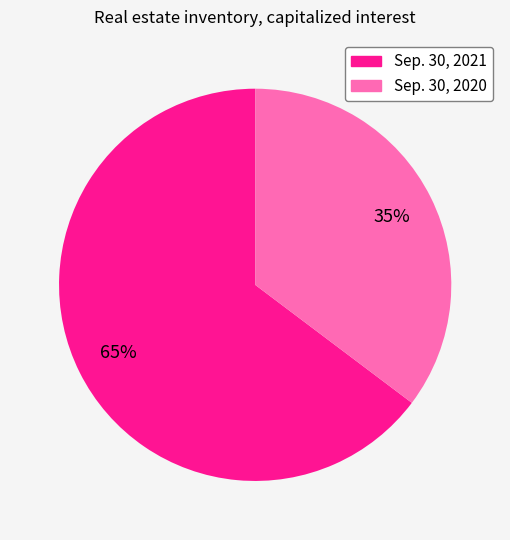

Which category has the biggest portion of the pie?

Sep. 30, 2021